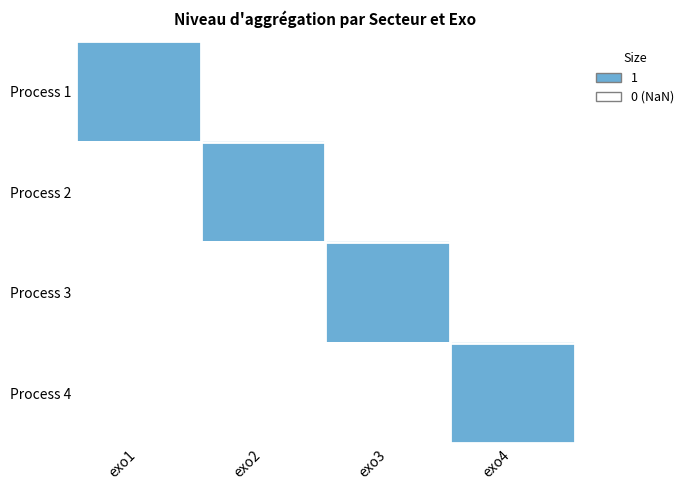

Rank the series at exo2 from highest to lowest value.

Process 2, Process 1, Process 3, Process 4